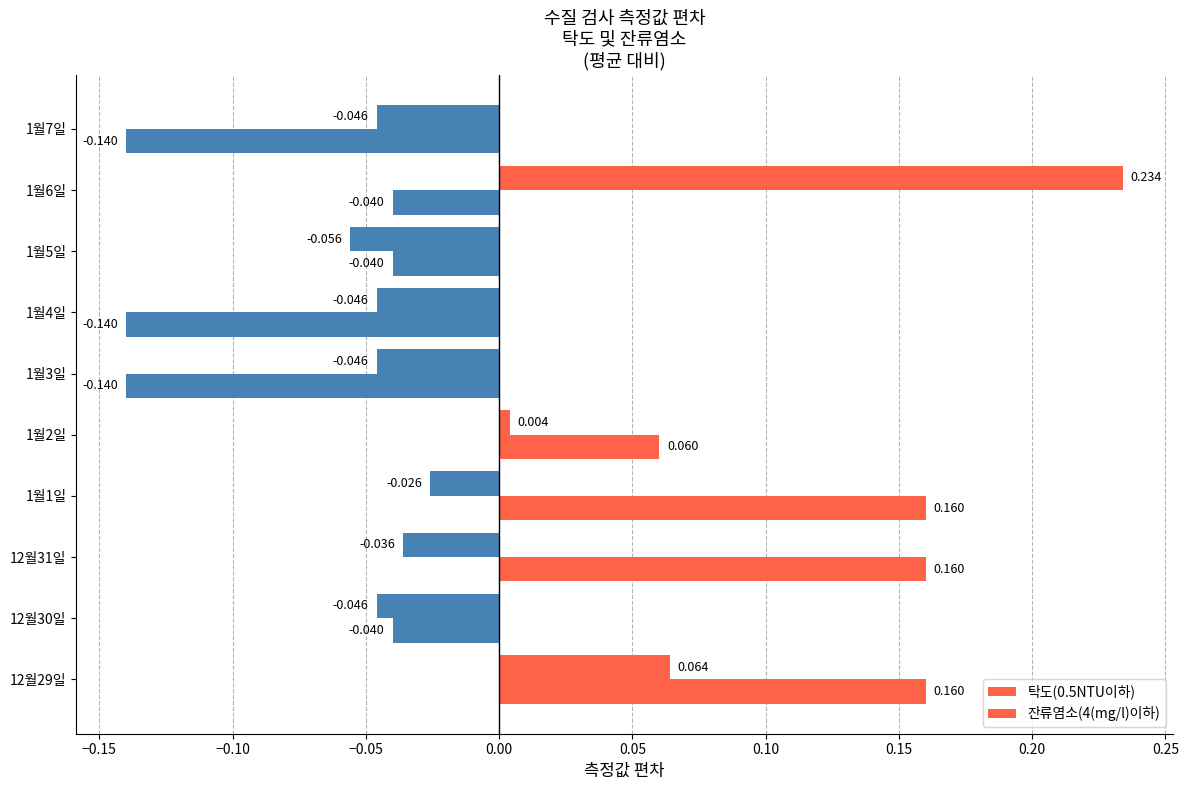

What is the difference between the maximum and second lowest values in the 잔류염소(4(mg/l)이하) series?

0.3